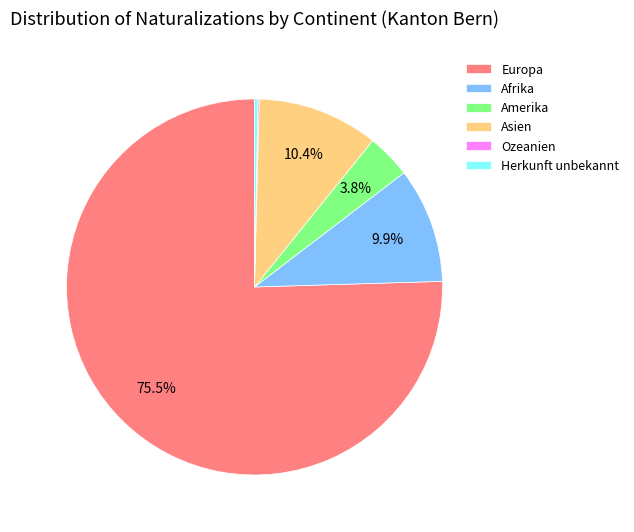

Is it true that Europa is 68% of the pie?

False